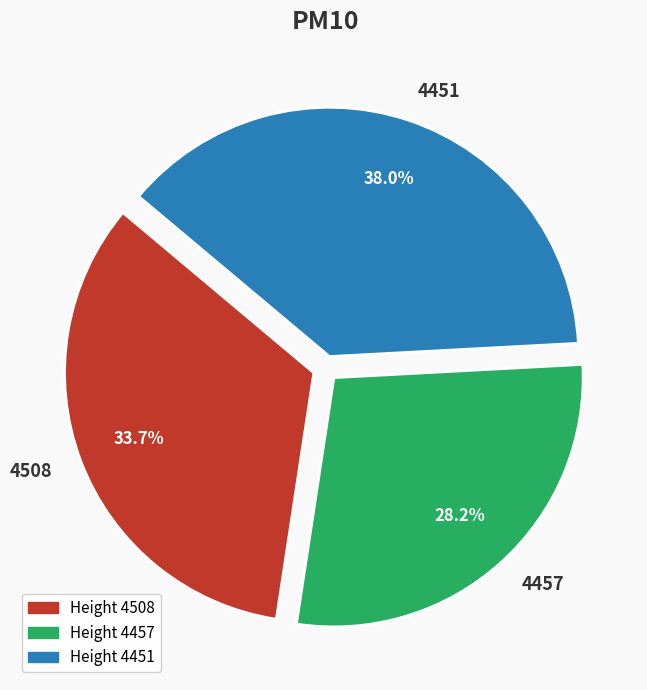

Is there a majority slice in this chart?

No